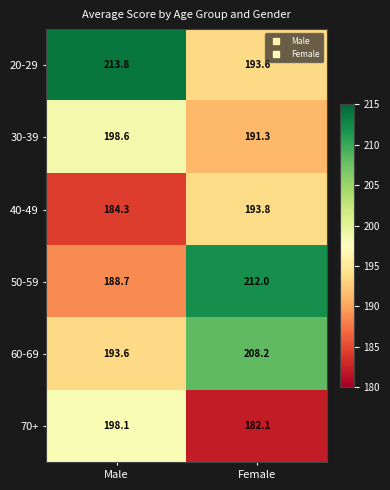

What is the difference between the 30-39 values at Male and Female?

7.3